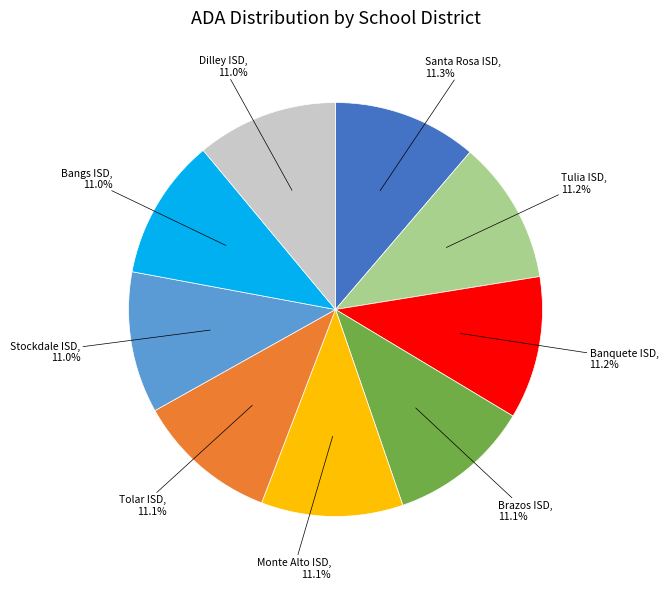

Is there any slice that represents more than half of the pie?

No